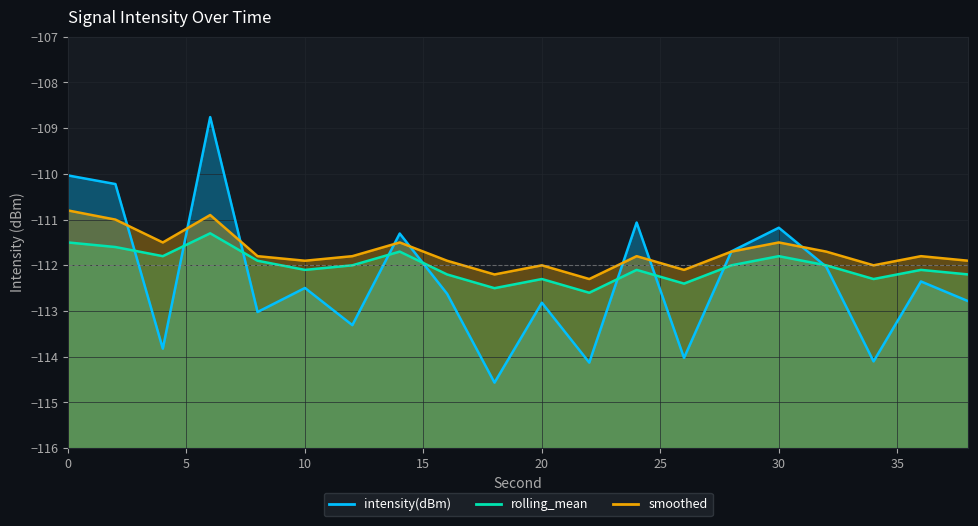

How many times do intensity(dBm) and rolling_mean cross each other?

9